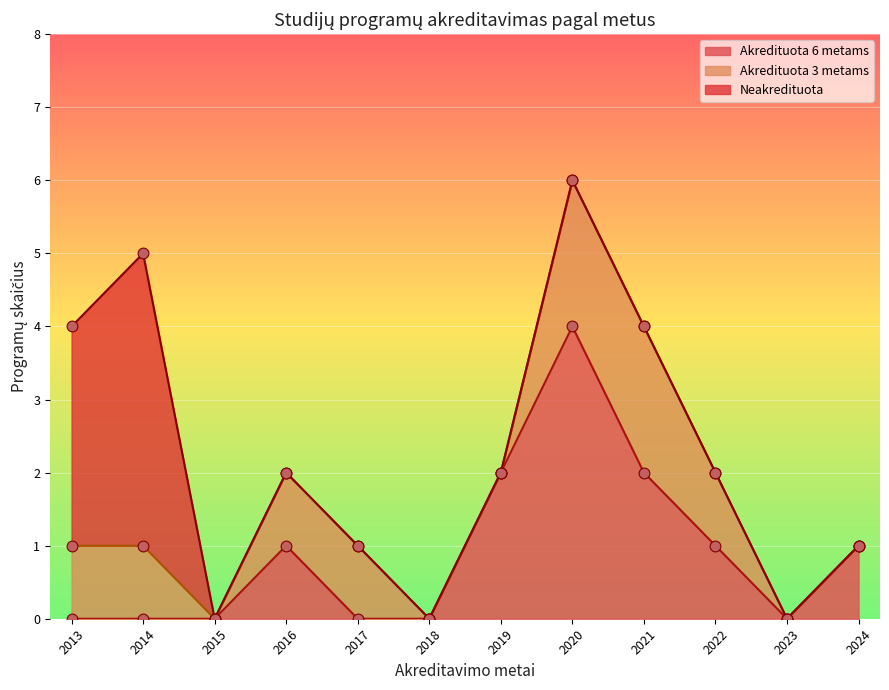

Which series contains the lowest Y value?

Neakredituota